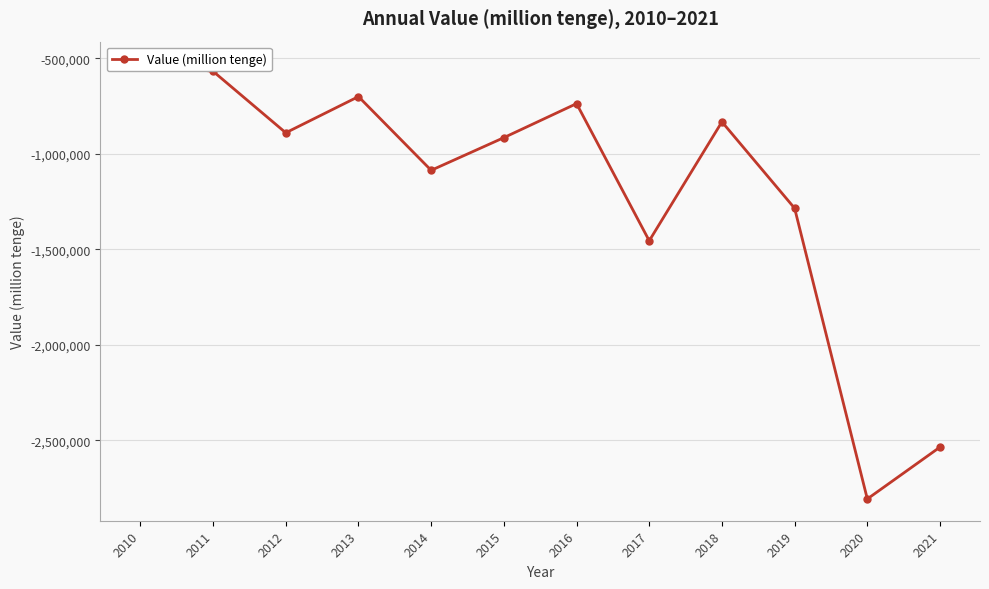

What value does the data have at 2012?

-890308.7